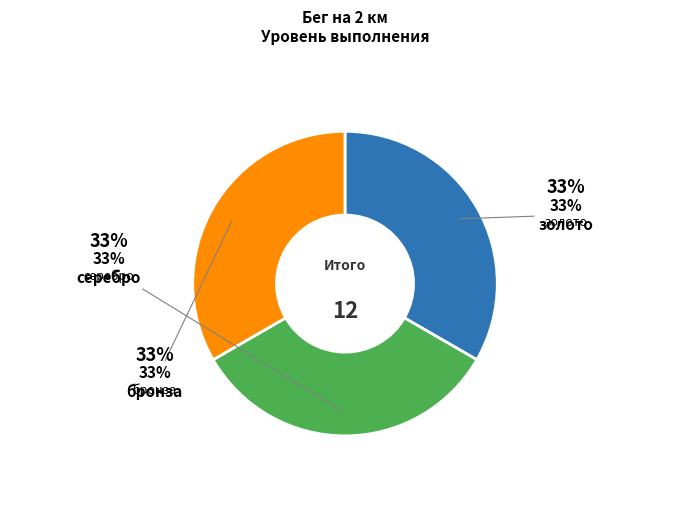

To the nearest percent, what is the average slice percentage?

33%